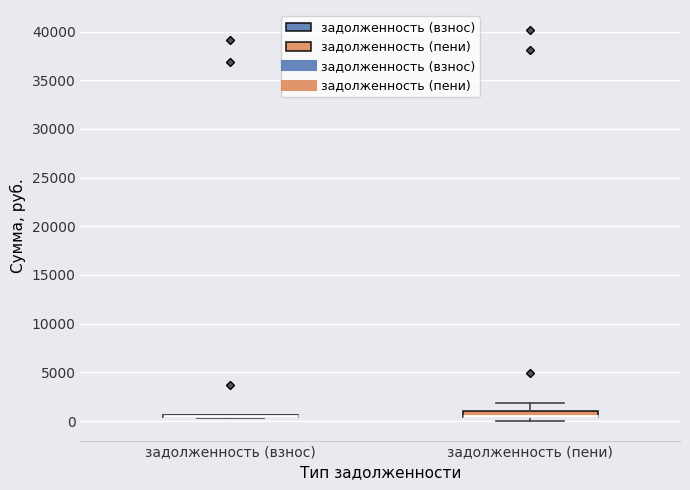

Where does the upper whisker of the box for задолженность (пени) end on the y-axis? The values are not printed on the chart, so give them approximately, as read against the axis.

2000